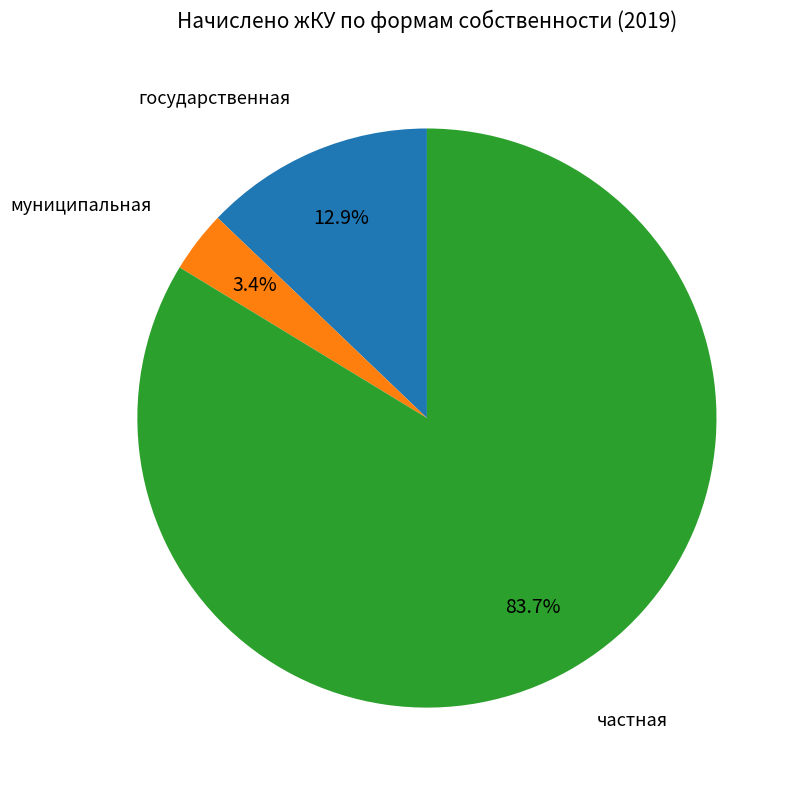

Is there any slice that represents more than half of the pie?

Yes